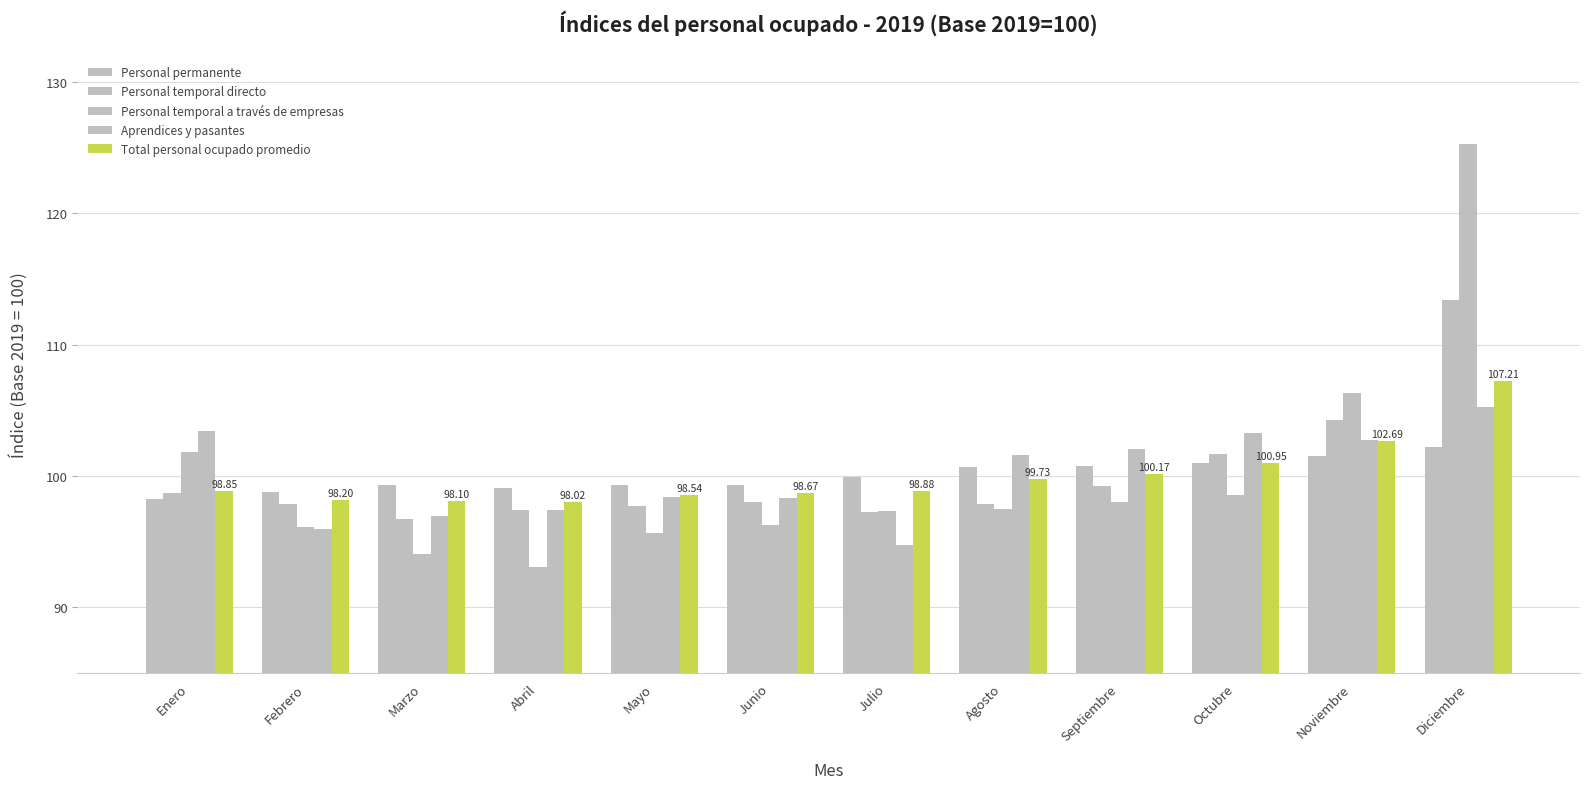

How many data points does each series have?

12